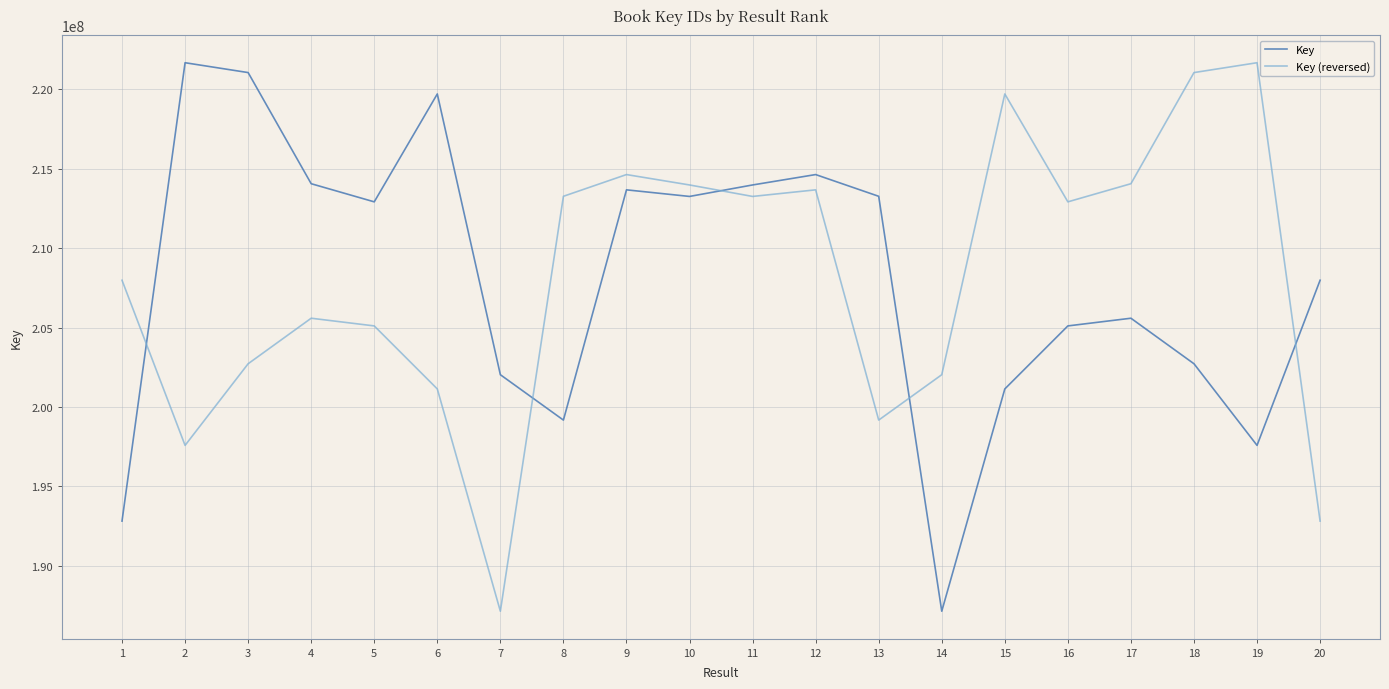

Does the chart have visible grid lines?

Yes